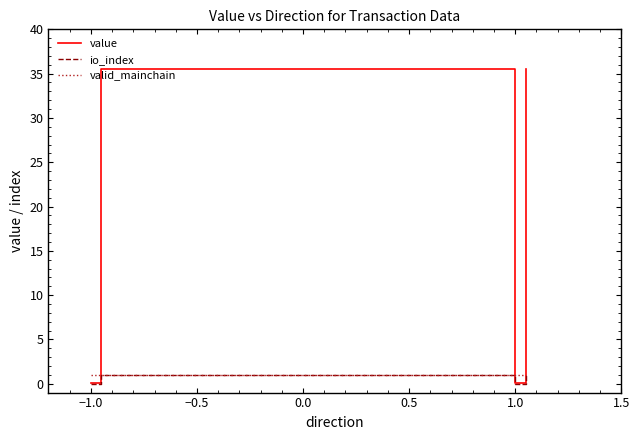

Which series has the widest spread of values?

value